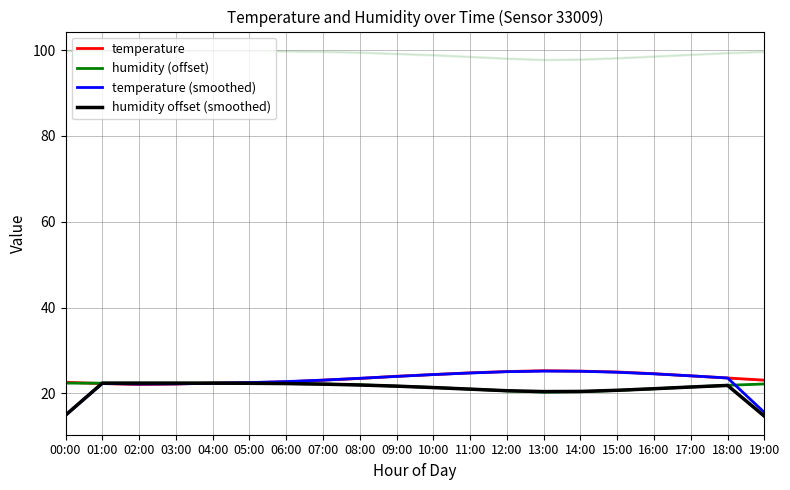

The value of temperature at 14:00 is 25.2. True or false?

True